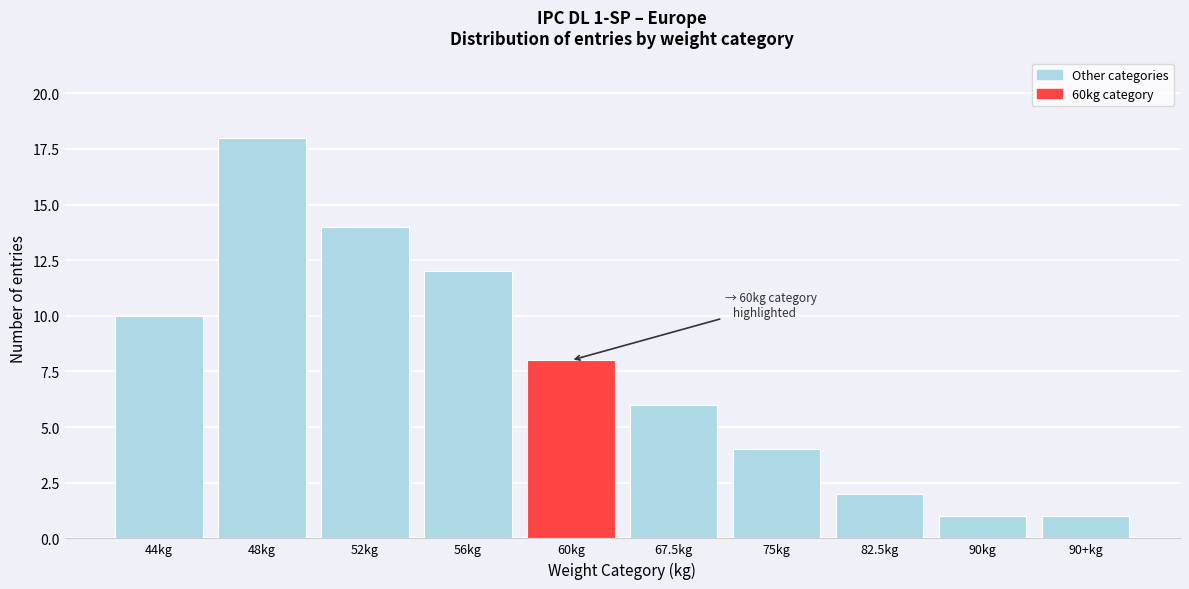

Reading right to left, what are all the values shown in this chart?

1	1	2	4	6	8	12	14	18	10